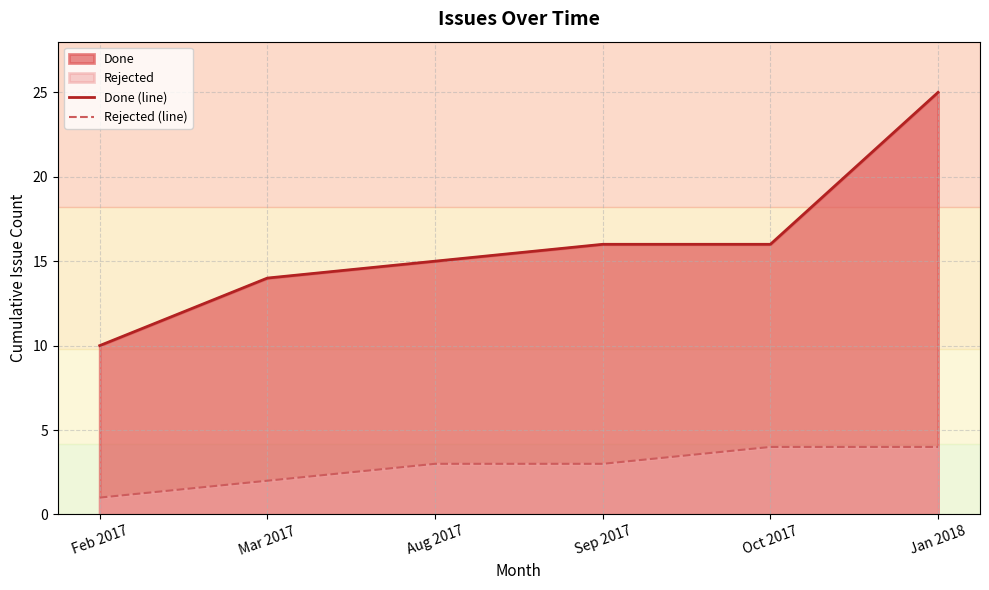

What is the difference between the Done (line) values at Oct 2017 and Feb 2017?

6